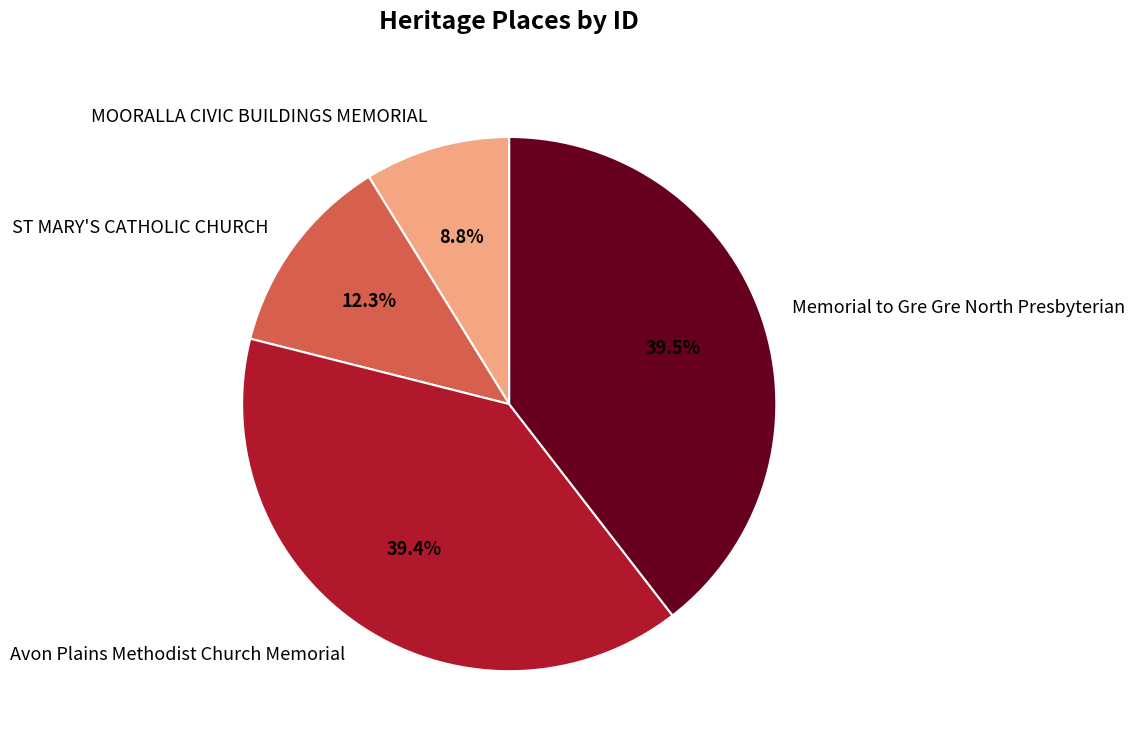

Does any single category account for the majority?

No